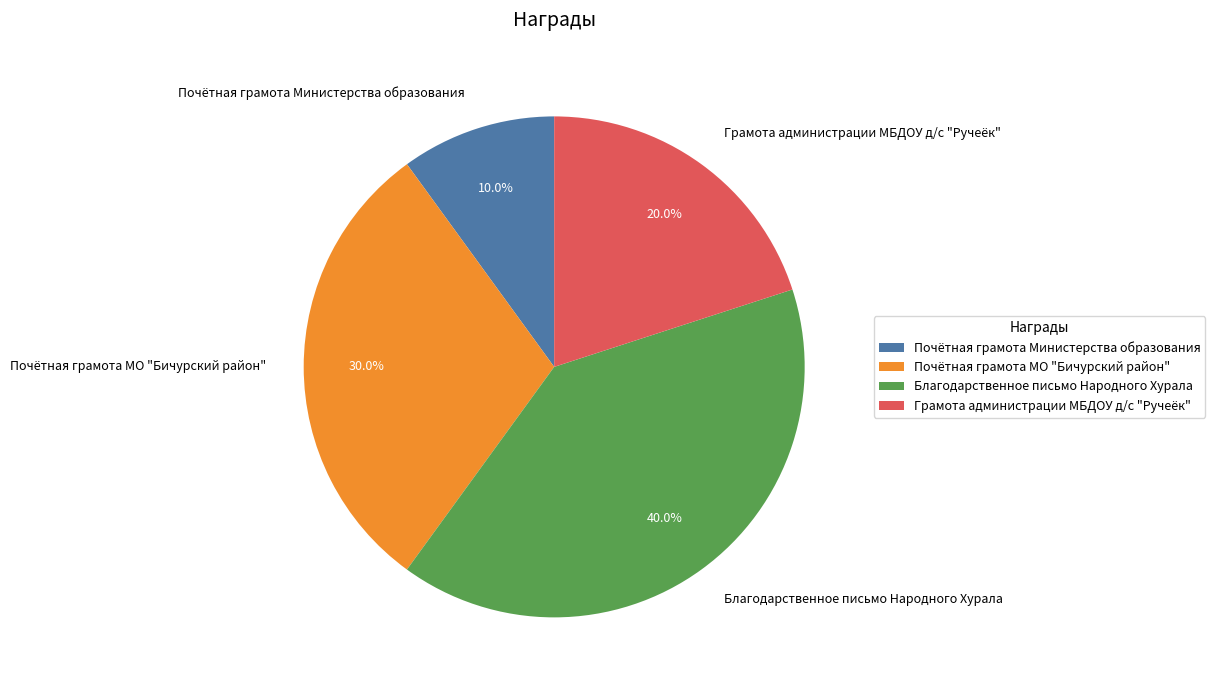

Is there any slice that represents more than half of the pie?

No